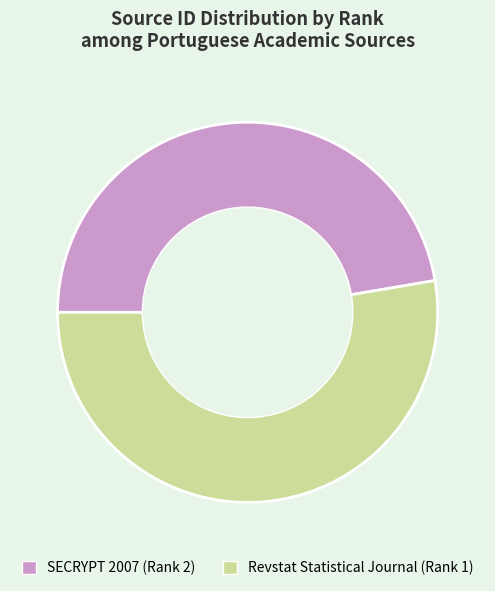

What is the majority slice?

Revstat Statistical Journal (Rank 1)